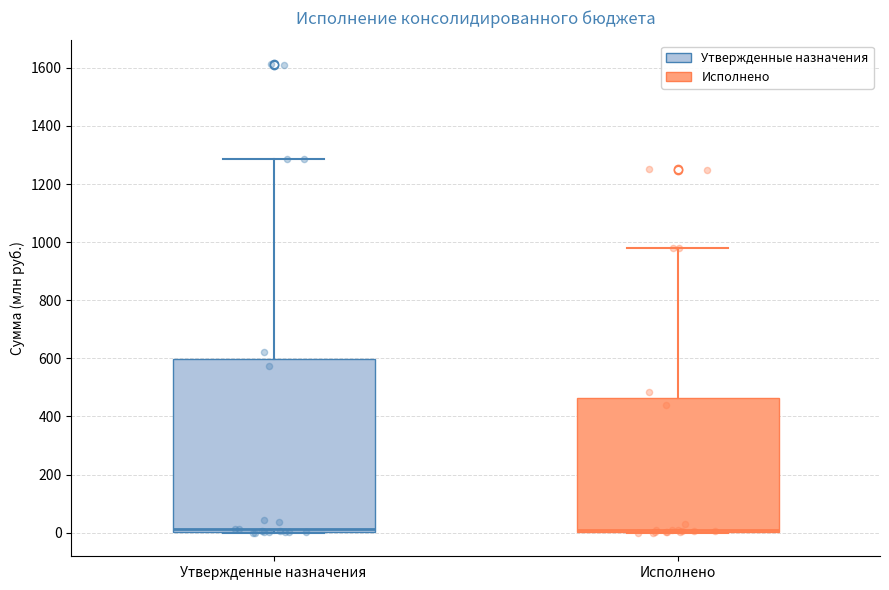

Reading left to right, transcribe this box plot: for each box, give where its median line is, the range the box spans, and where its two whiskers end, as read against the y-axis. The values are not printed on the chart, so give them approximately, as read against the axis.

Утвержденные назначения: median 20, box 0 to 600, whiskers 0 to 1280
Исполнено: median 0 (just above the box's lower edge), box 0 to 460, whiskers 0 to 980